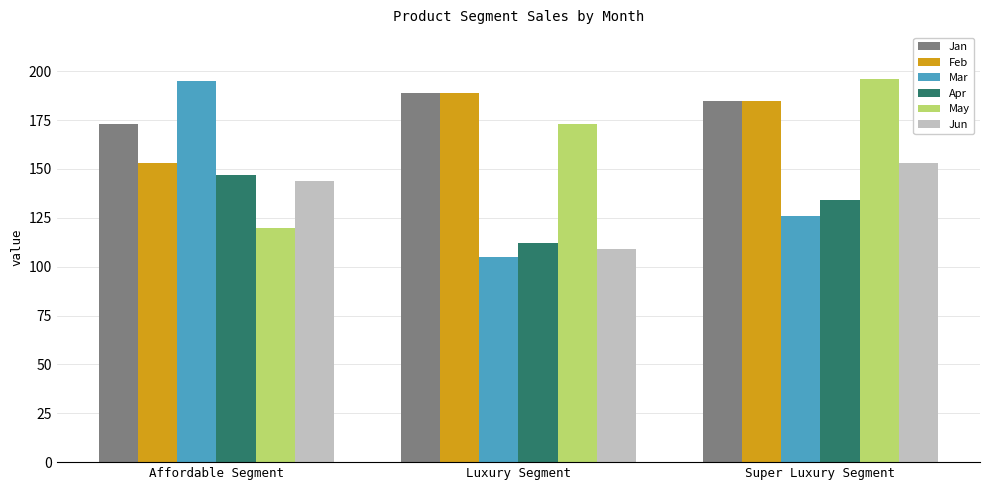

The value of Mar at Super Luxury Segment is 188. True or false?

False